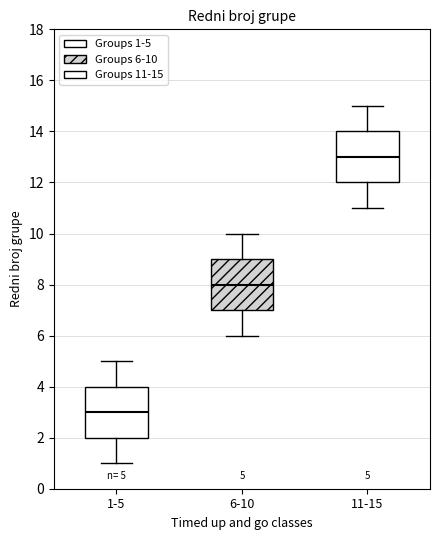

Which box's median line is the highest?

11-15